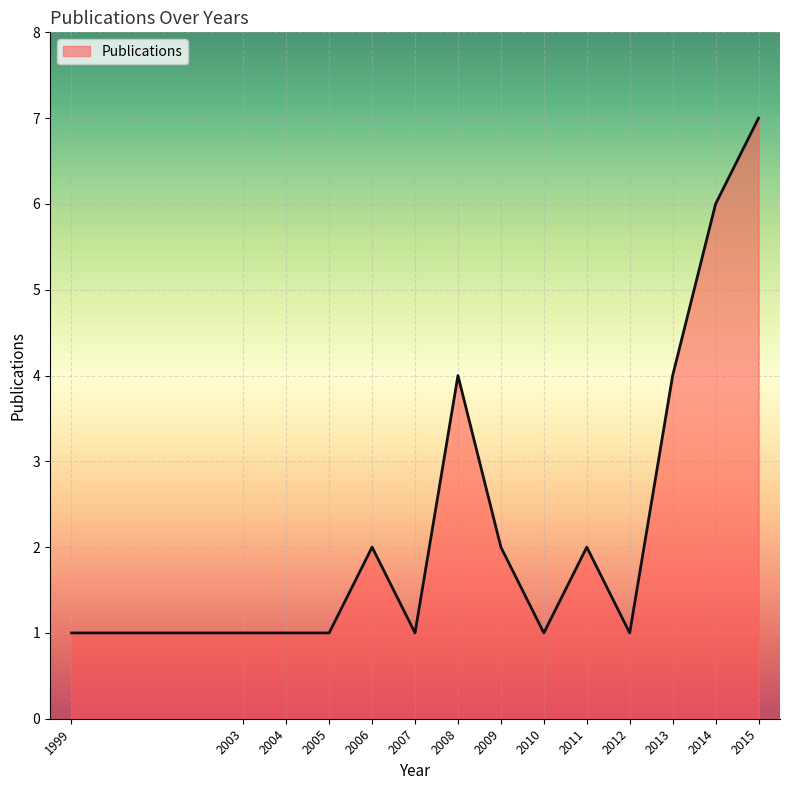

Reading left to right, what are all the values shown in this chart?

1999=1	2003=1	2004=1	2005=1	2006=2	2007=1	2008=4	2009=2	2010=1	2011=2	2012=1	2013=4	2014=6	2015=7